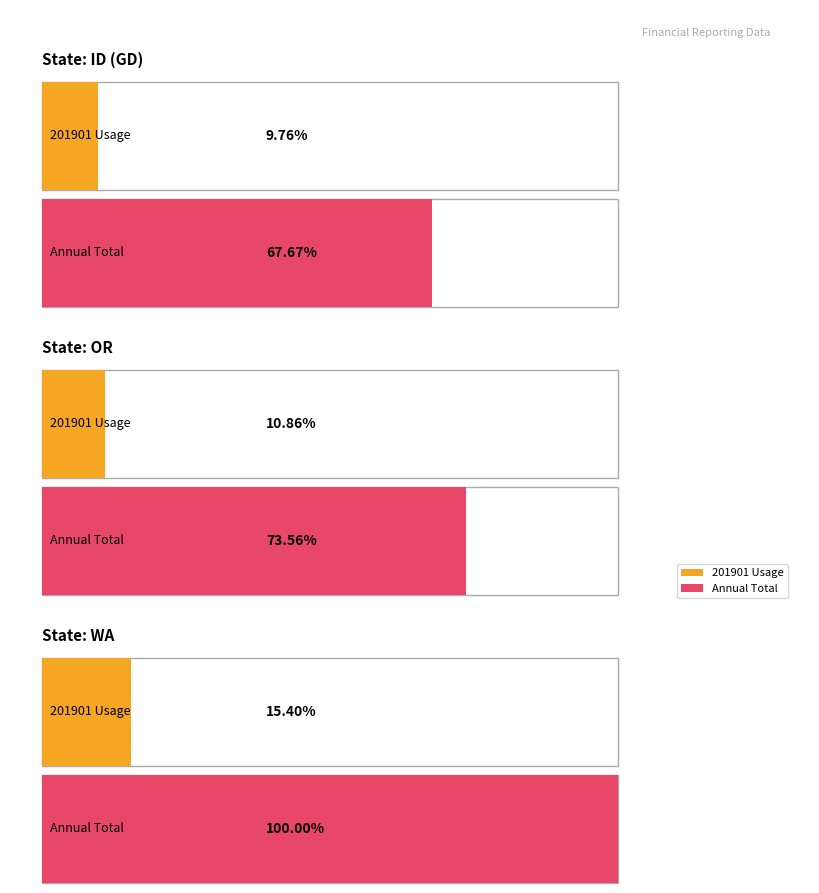

Rank the categories by 201903 value from lowest to highest.

ID (GD), OR, WA